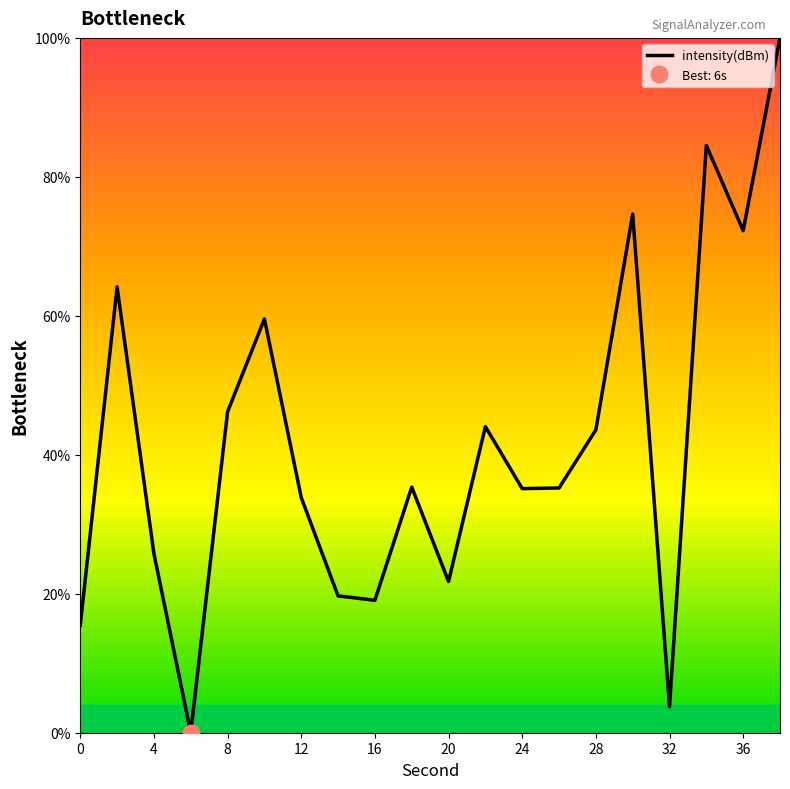

True or false: the data shows 15.5 at 0.

True